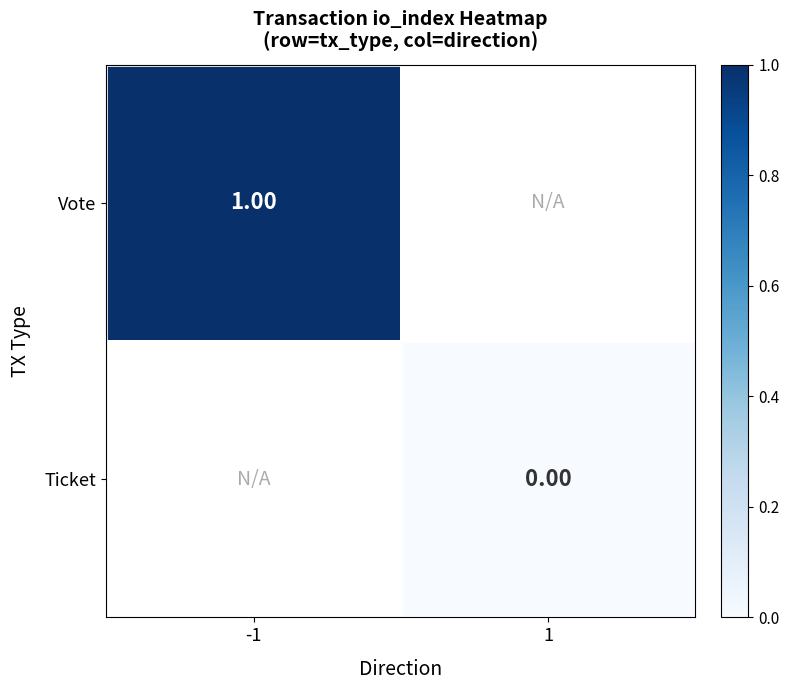

Rank the categories by Vote value from lowest to highest.

-1, 1